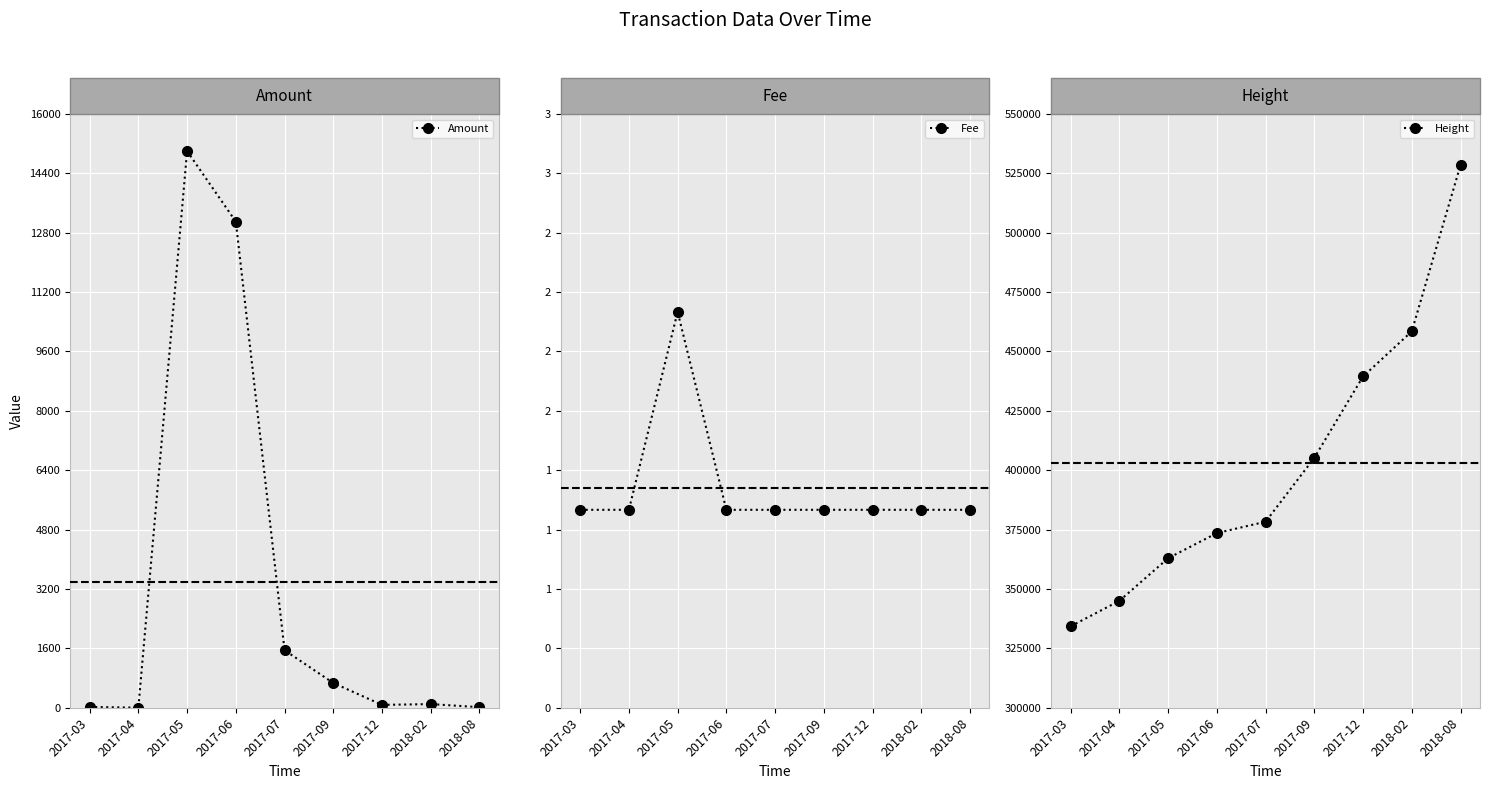

Which series has the largest range (max minus min)?

Height